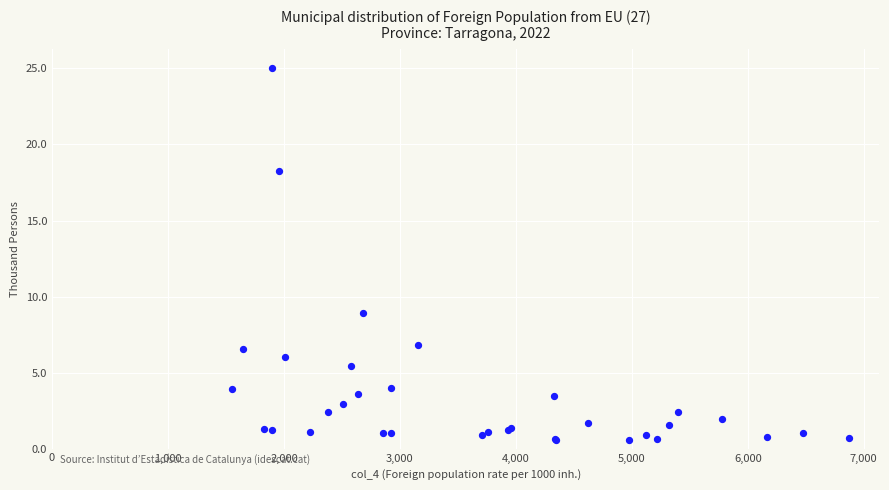

What Y value in the scatter plot is closest to 12?

8.9